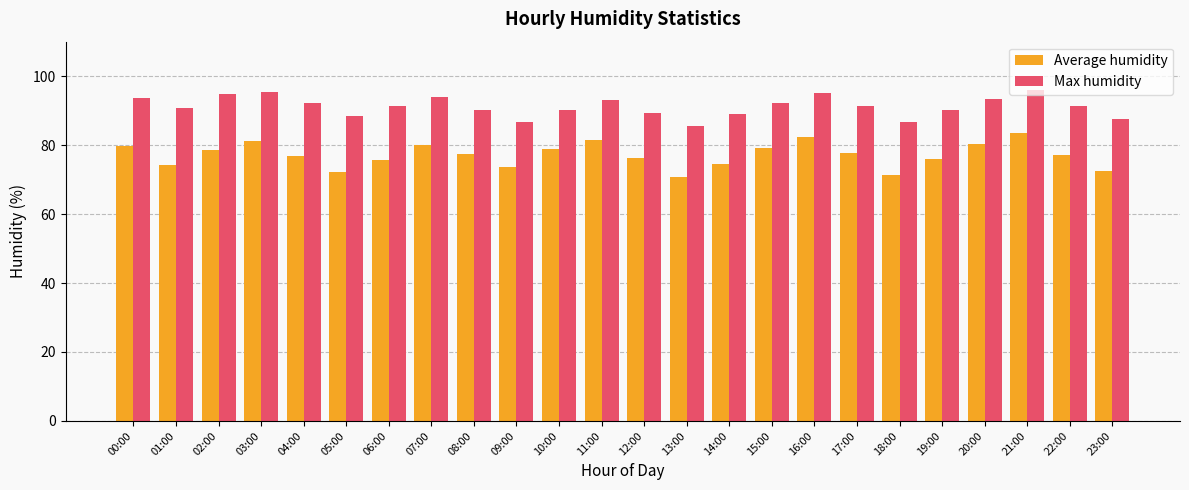

List the series in order of their peak value, highest first.

Max humidity, Average humidity